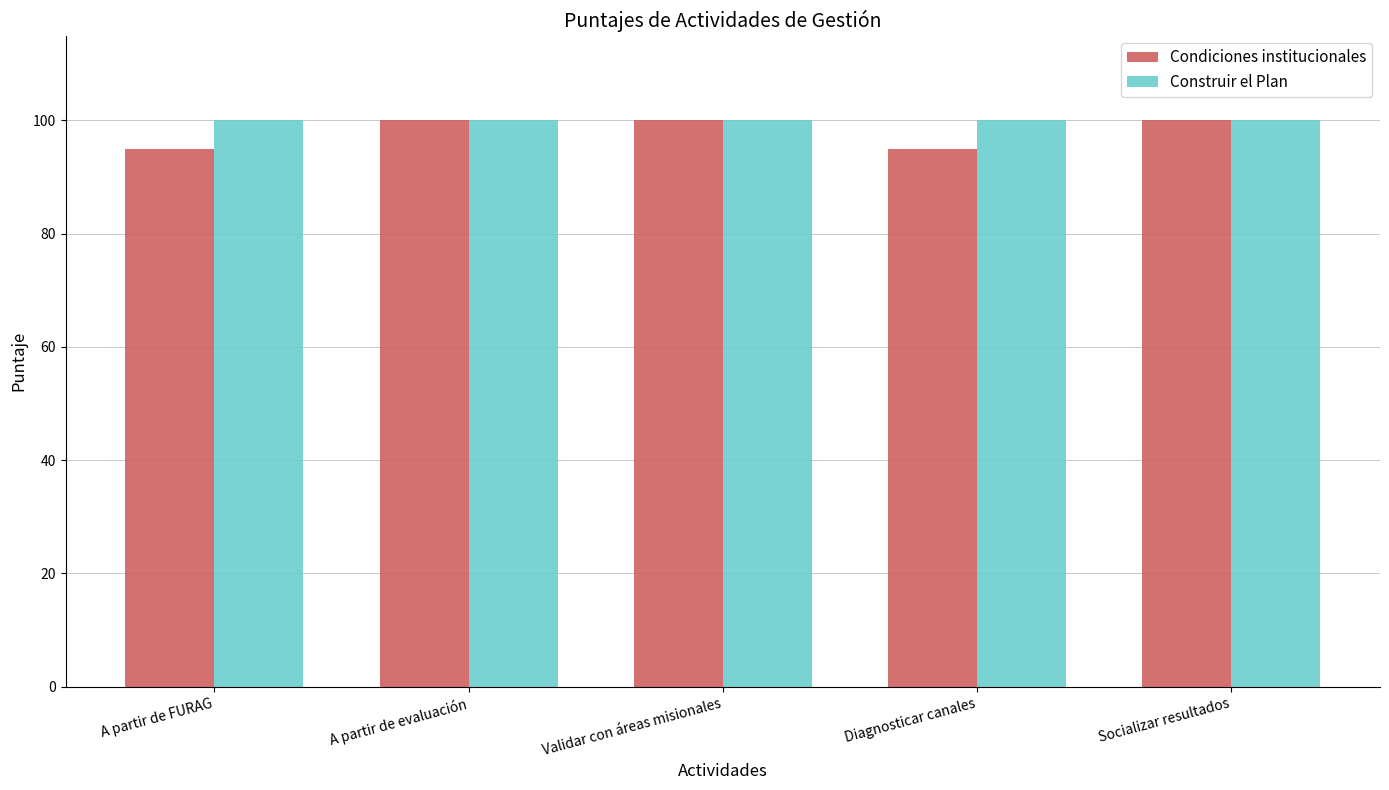

What is the label of the 5th bar from the right?

A partir de FURAG